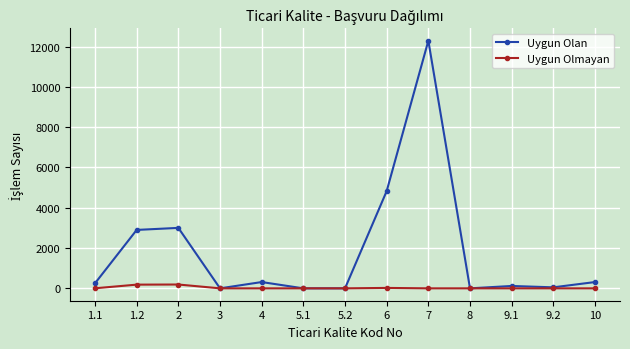

Does the chart display data point markers on the line(s)?

Yes